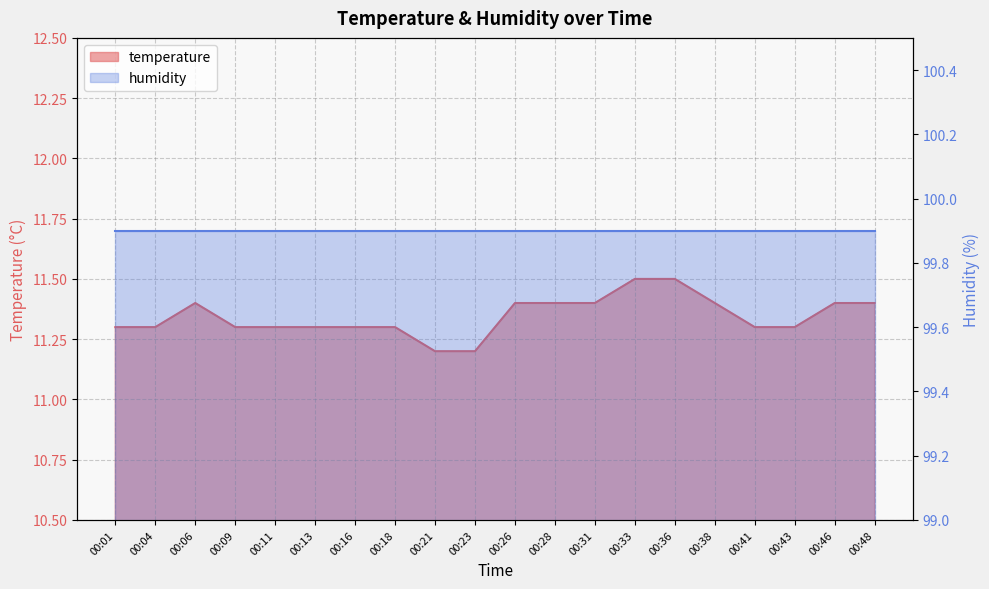

What is the average value?

11.3